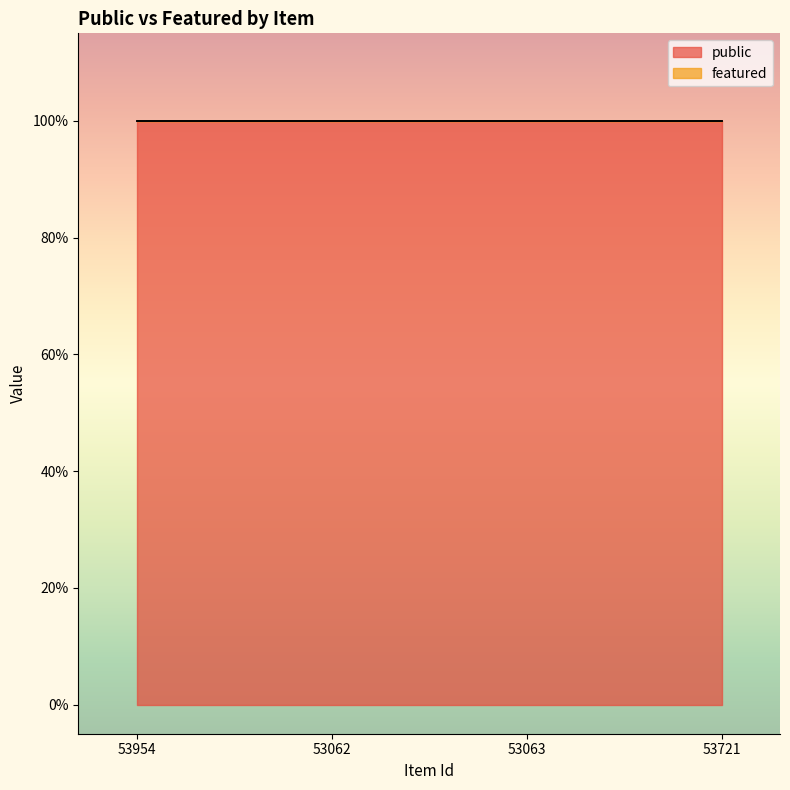

At how many categories does at least one series exceed 0?

4